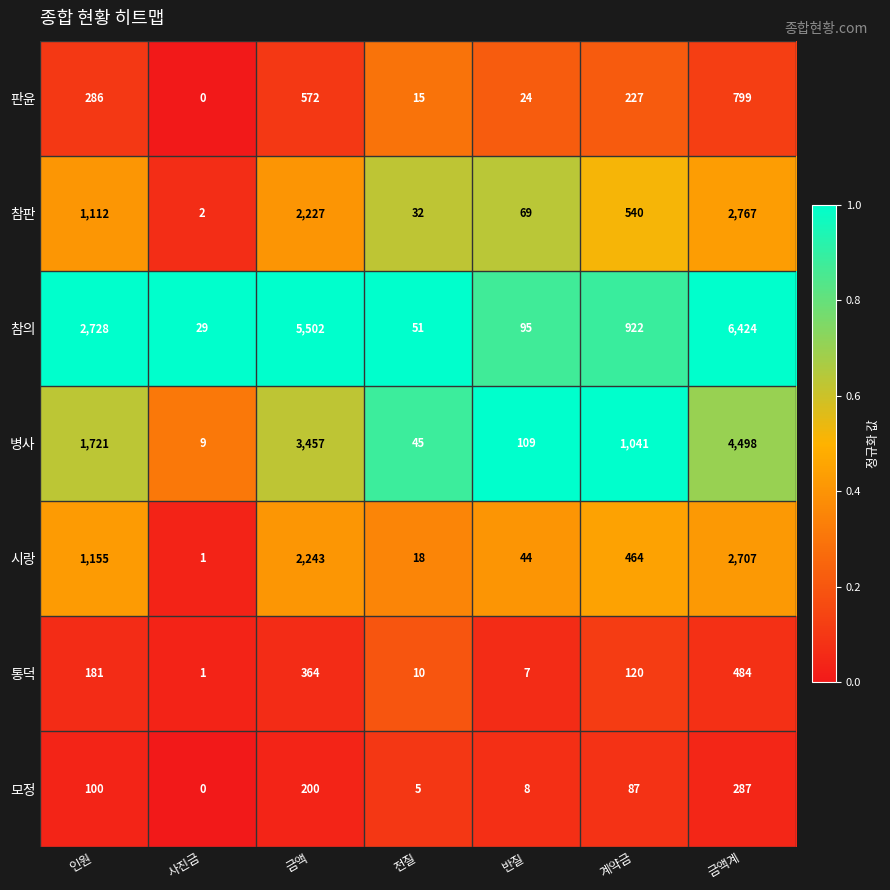

Which series has the widest spread of values?

참의